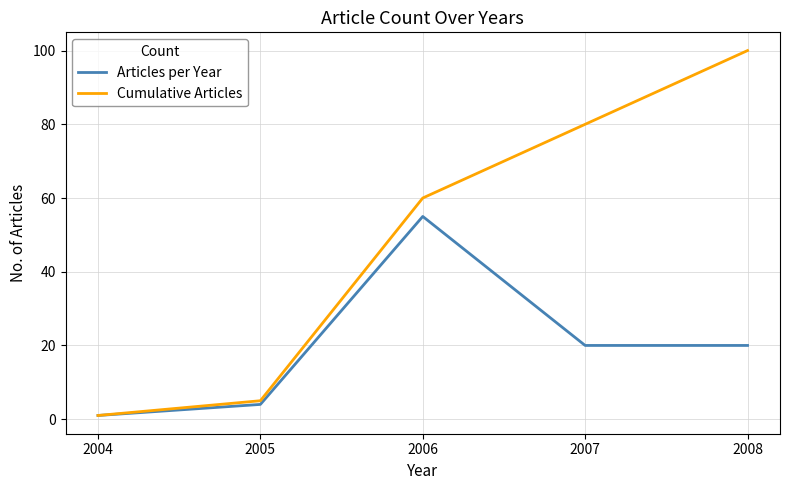

Where does the Articles per Year series first go above 20?

2006